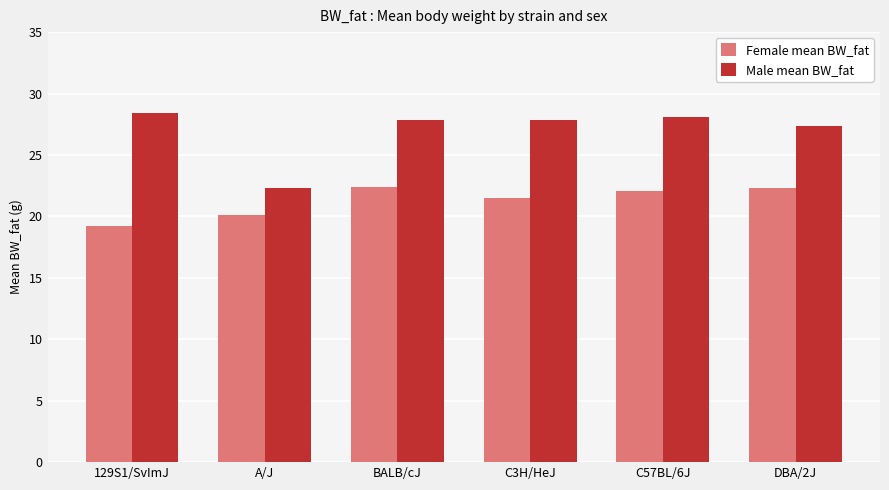

What value does the Male mean BW_fat series have at C3H/HeJ?

27.8